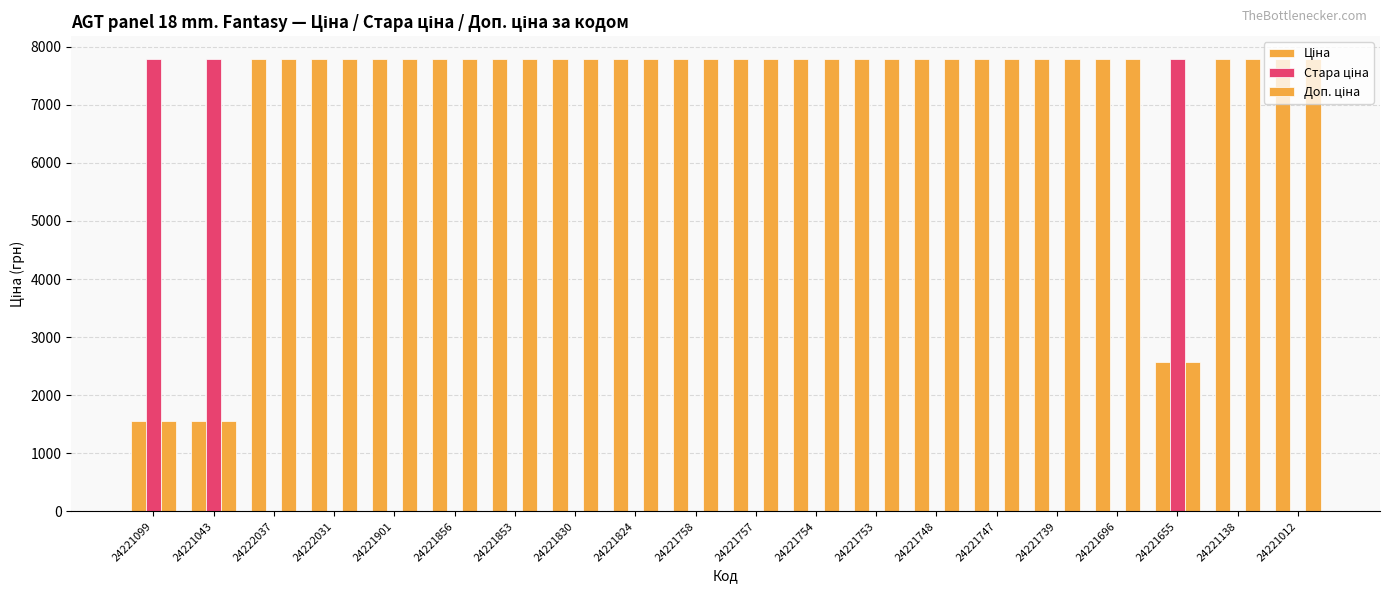

Does the chart contain stacked bars?

No